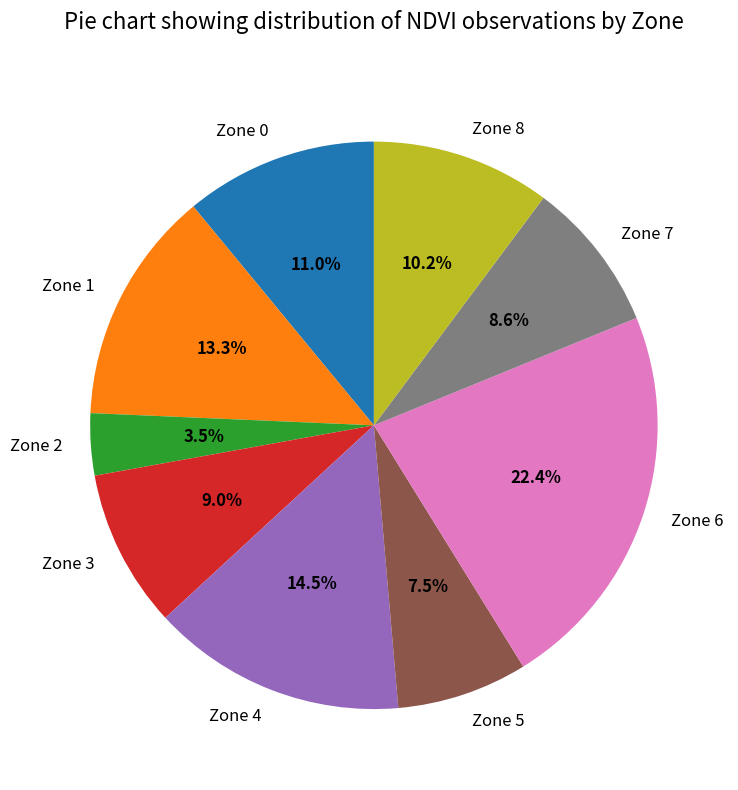

To the nearest percent, what is the average slice percentage?

11%